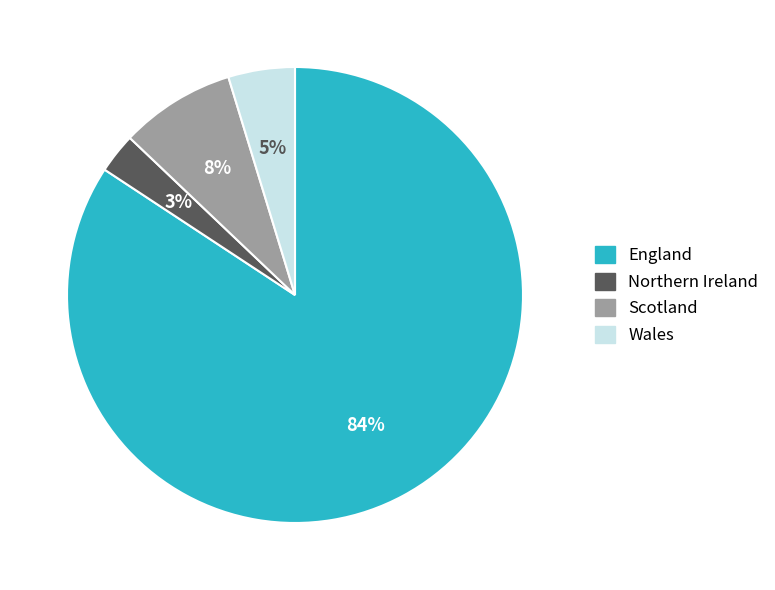

Is the sum of Scotland and England greater than half?

Yes